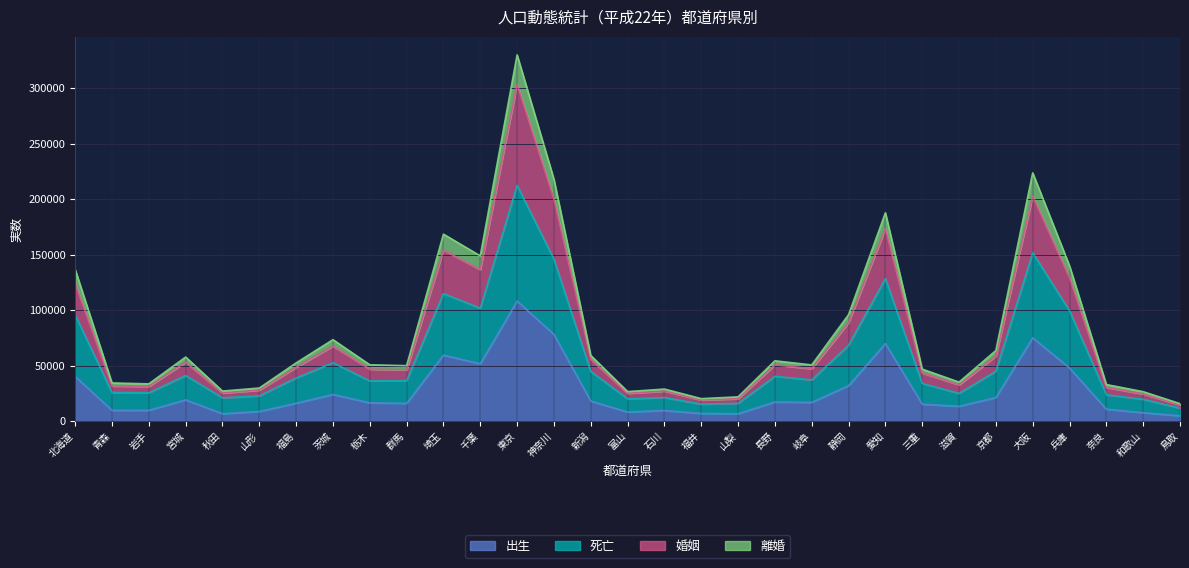

Which has a higher value, 千葉 or 東京?

東京